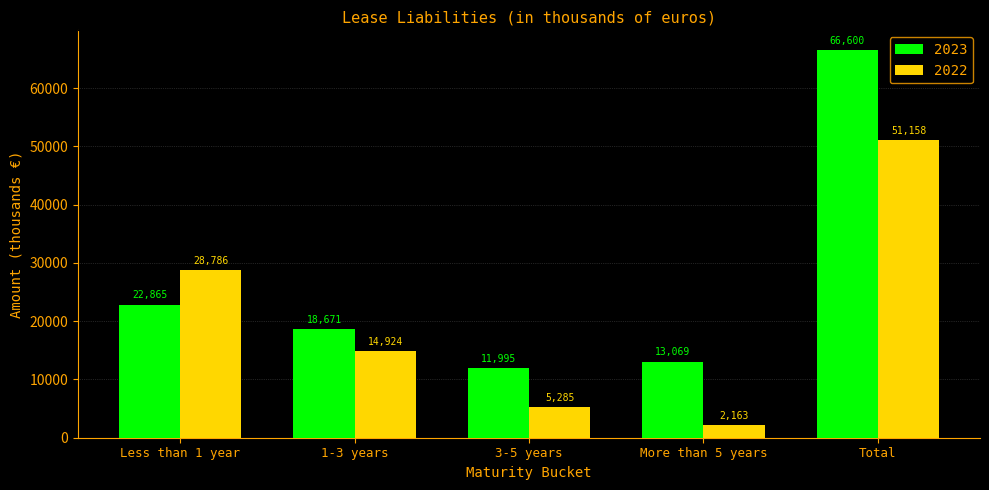

What is the difference between the second highest and second lowest values in the 2023 series?

9796